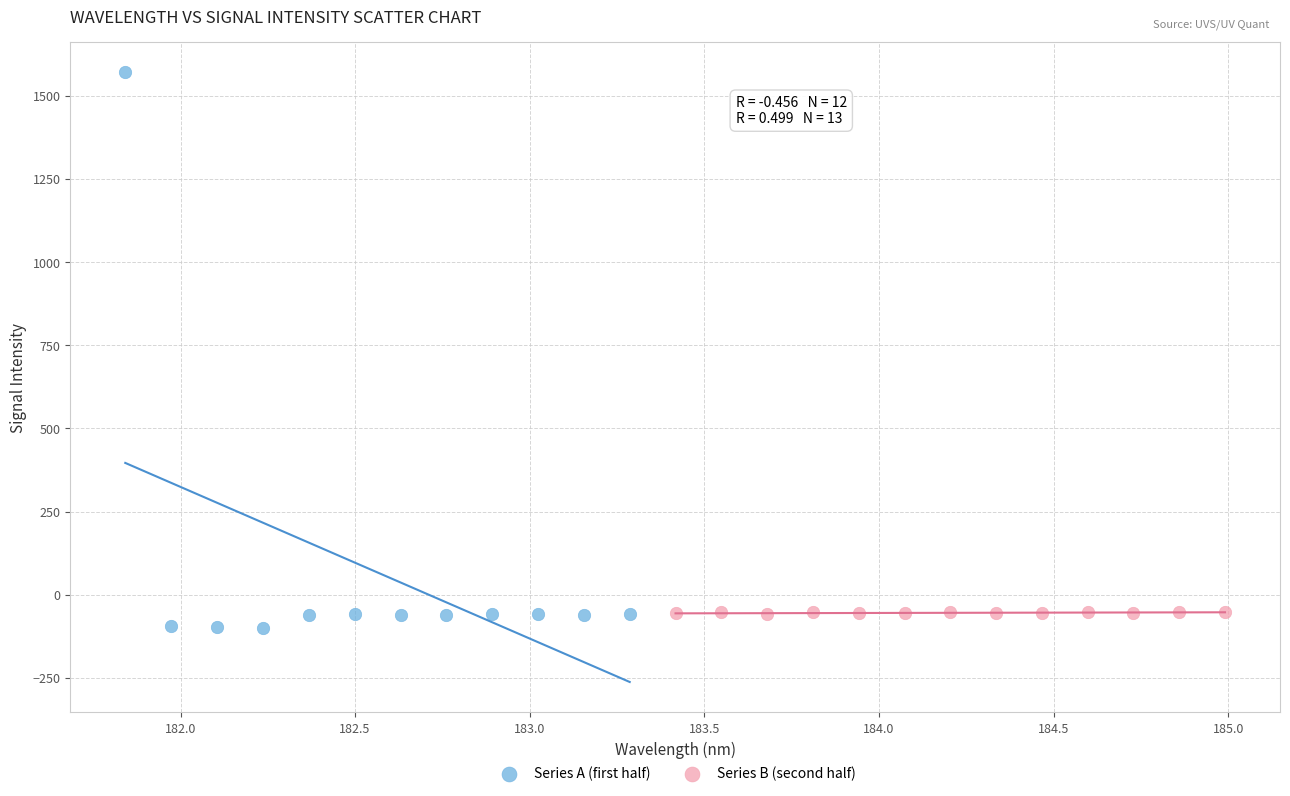

What are all the series names shown in the legend?

Series A (first half), Series B (second half)